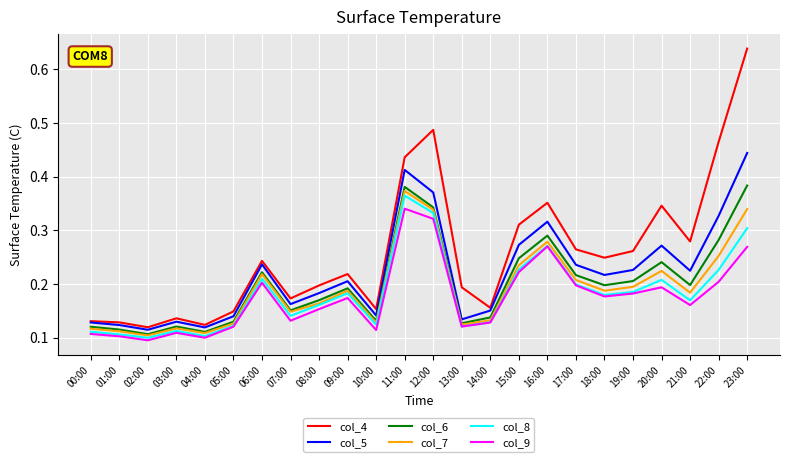

Is it true that col_9 equals 0.2 at 03:00?

False